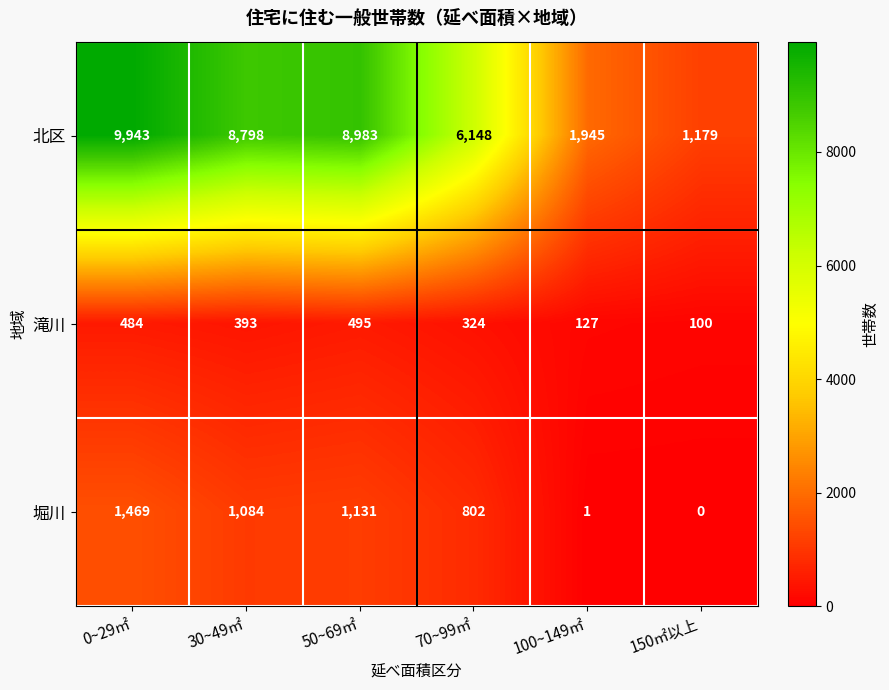

Which series changed the most between 0~29㎡ and 70~99㎡?

北区